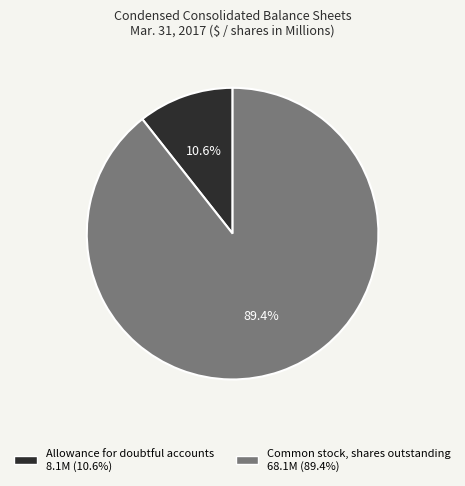

To the nearest percent, what is the average slice percentage?

50%